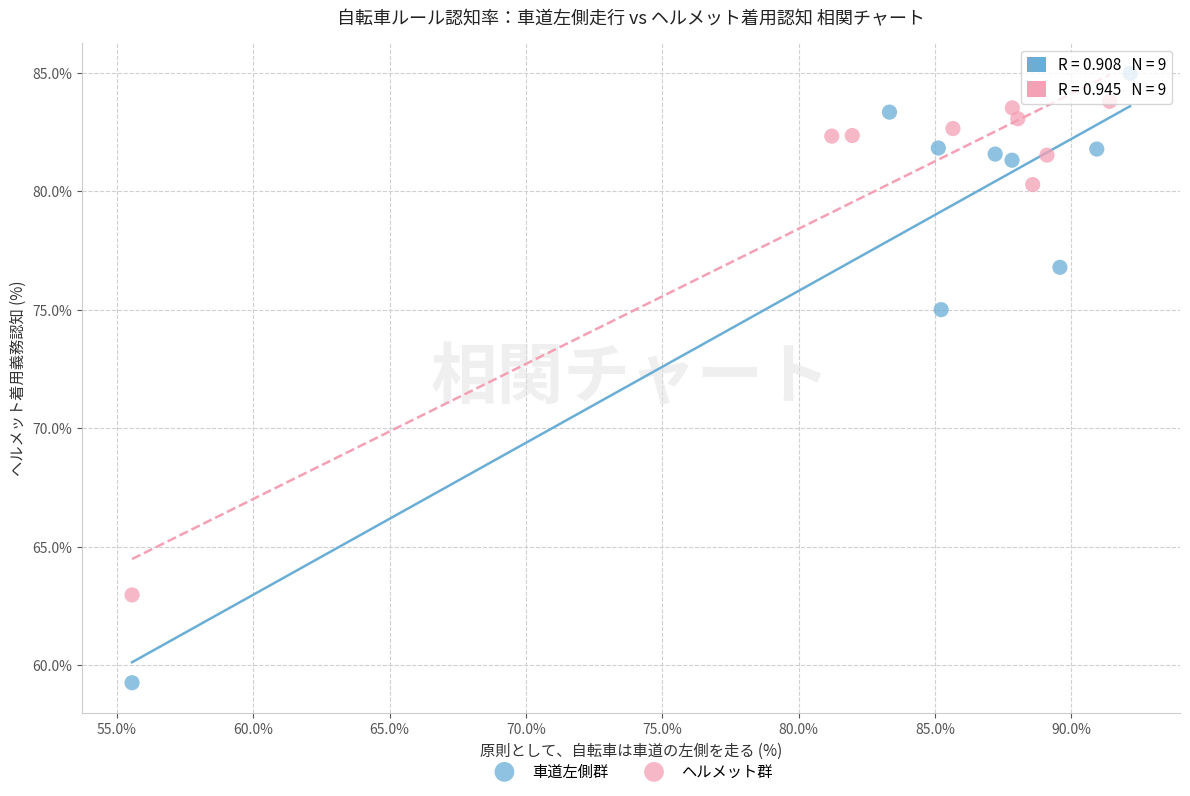

Which series has the widest spread of Y values?

車道左側群